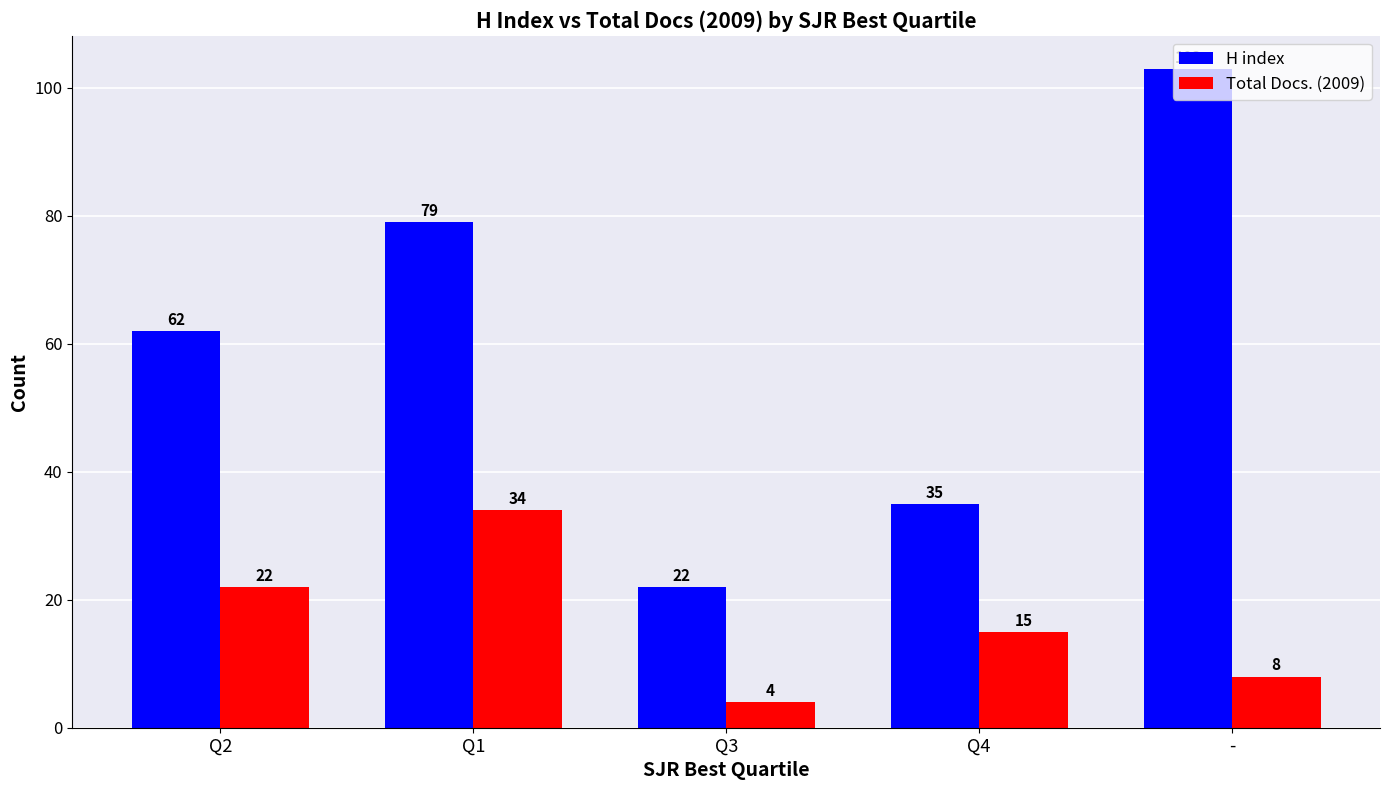

Which series has the largest range (max minus min)?

H index